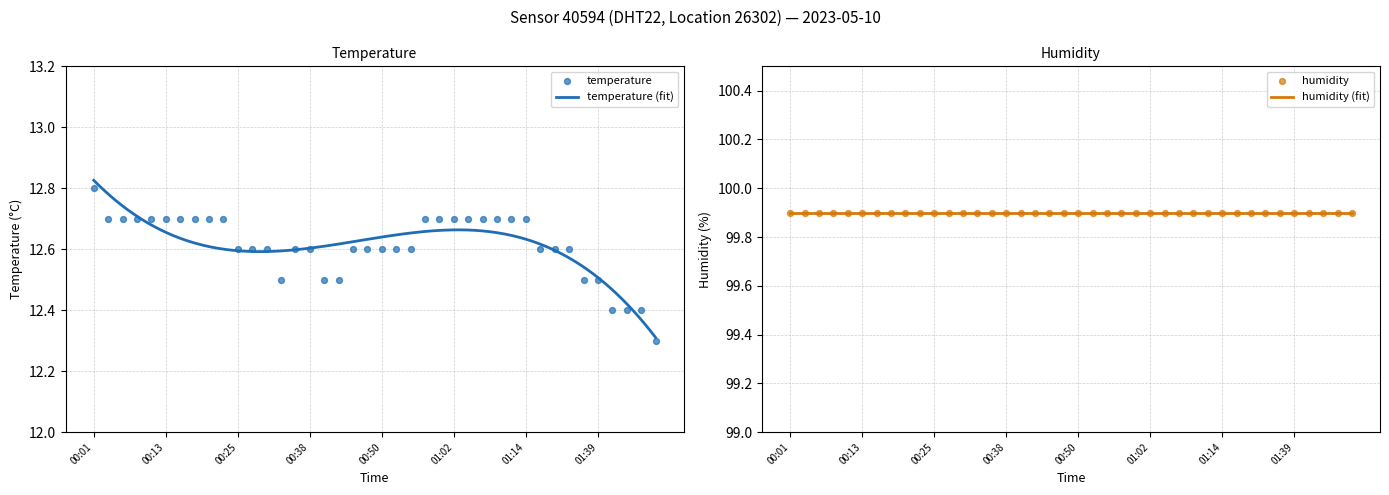

What is the change in value from 00:25 to 01:07?

+0.1